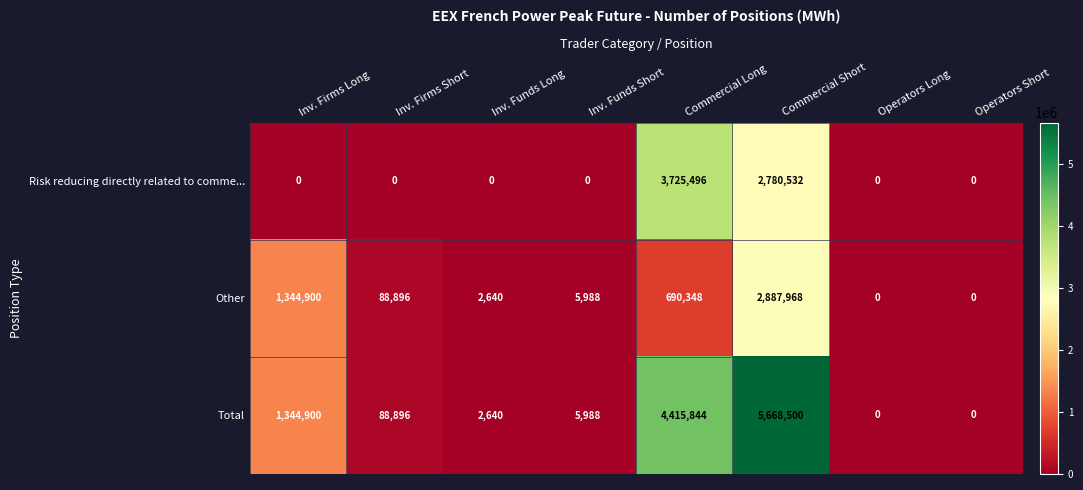

Reading left to right, list all the values displayed in this chart.

Risk reducing directly related to comme...: Inv. Firms Long=0	Inv. Firms Short=0	Inv. Funds Long=0	Inv. Funds Short=0	Commercial Long=3725496	Commercial Short=2780532	Operators Long=0	Operators Short=0
Other: Inv. Firms Long=1344900	Inv. Firms Short=88896	Inv. Funds Long=2640	Inv. Funds Short=5988	Commercial Long=690348	Commercial Short=2887968	Operators Long=0	Operators Short=0
Total: Inv. Firms Long=1344900	Inv. Firms Short=88896	Inv. Funds Long=2640	Inv. Funds Short=5988	Commercial Long=4415844	Commercial Short=5668500	Operators Long=0	Operators Short=0